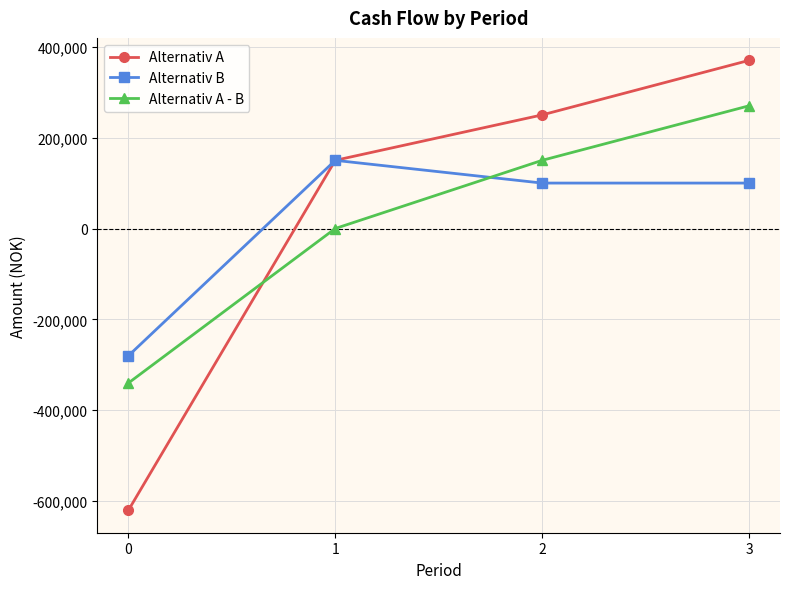

How many data points in Alternativ A are less than 250000?

2